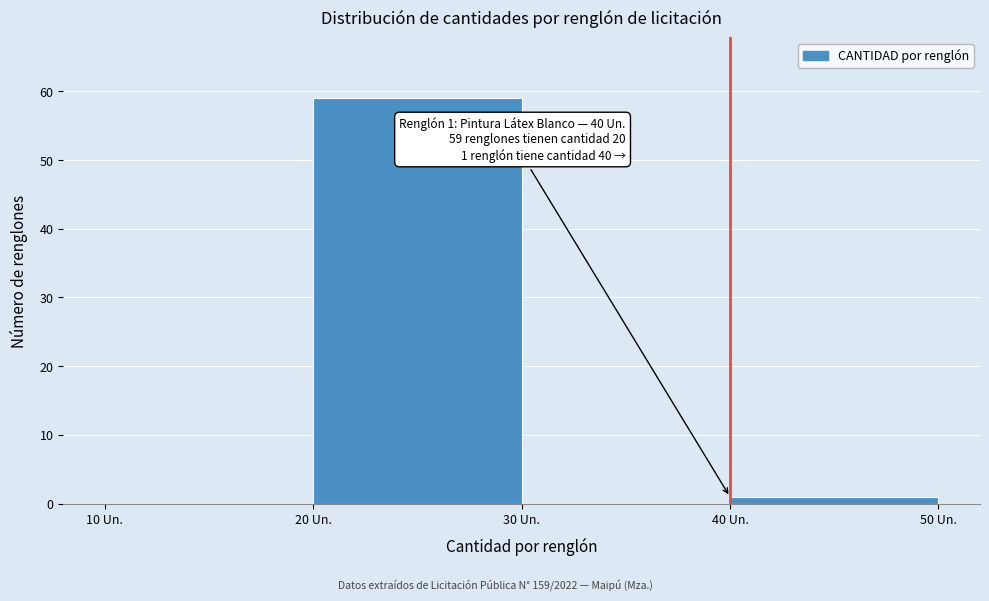

Over which range of the x-axis is the bar tallest?

20 to 30